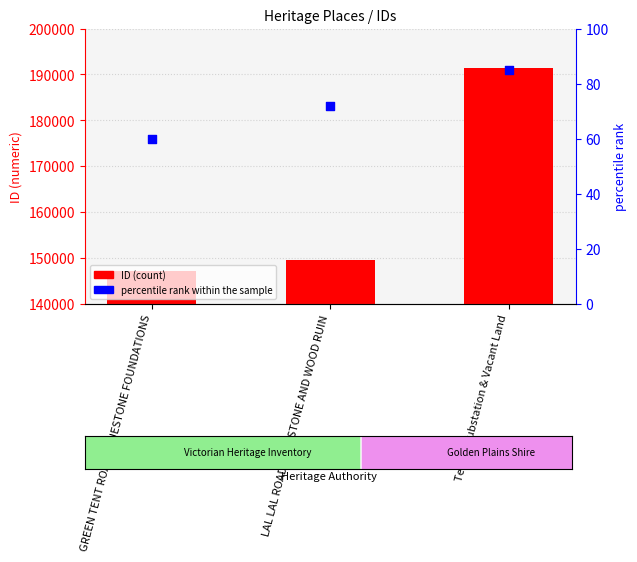

What are all the series names shown in the legend?

ID, percentile rank within the sample